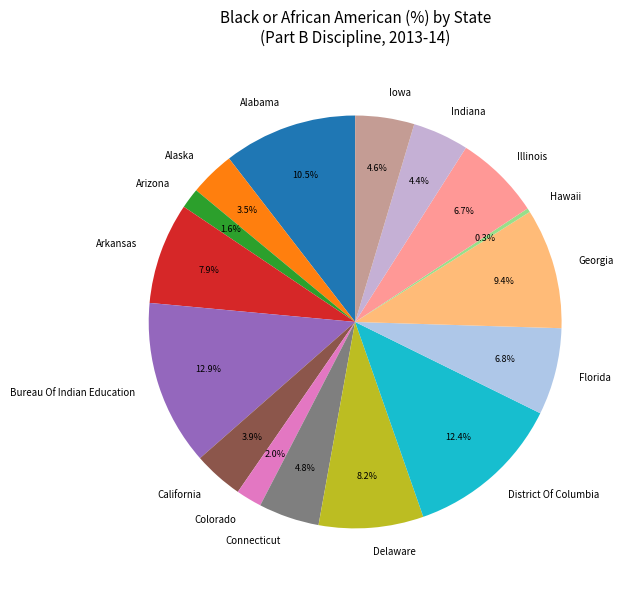

Which slice is the smallest?

Hawaii